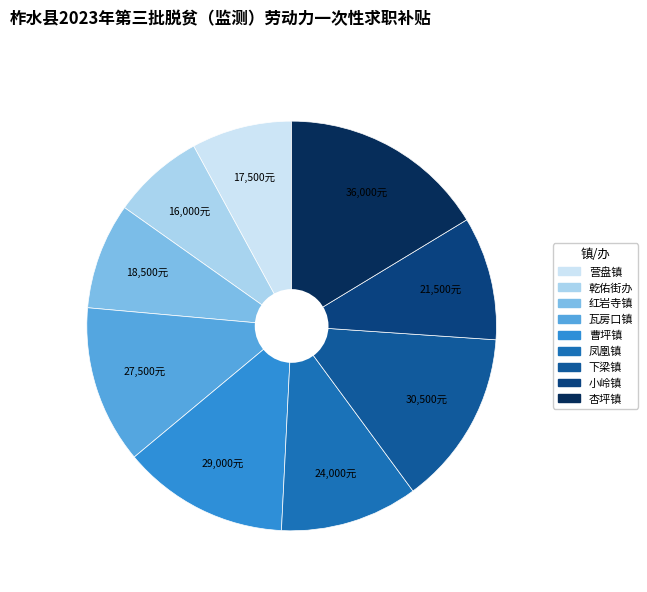

To the nearest percent, what portion does 凤凰镇 represent?

11%